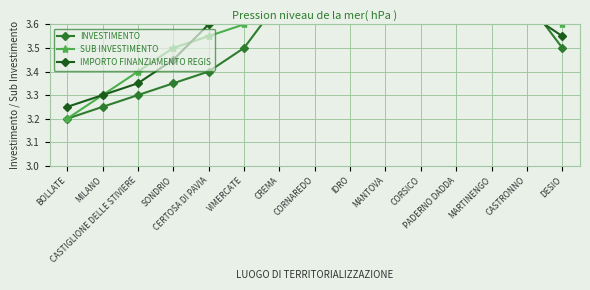

At CORSICO, list the series in order from smallest to largest.

IMPORTO FINANZIAMENTO REGIS, INVESTIMENTO, SUB INVESTIMENTO